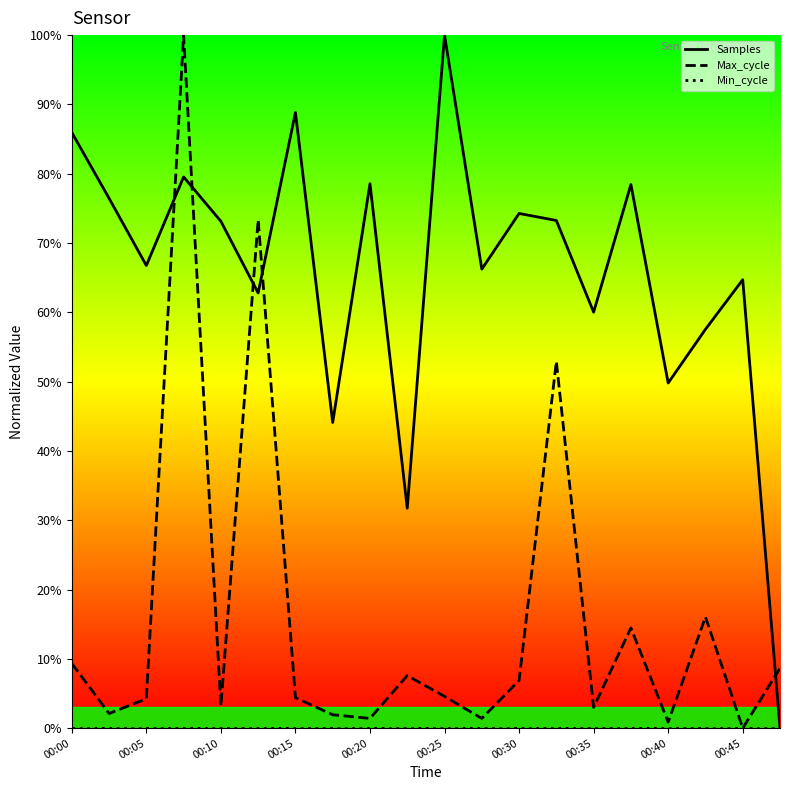

What is the highest value of the Samples series?

100.0